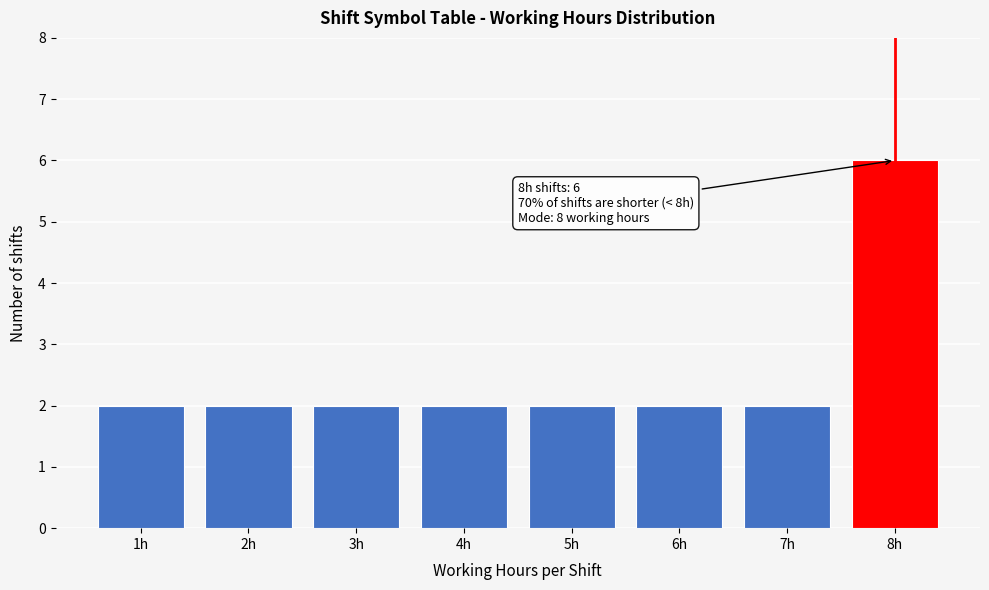

Reading left to right, extract all data points from this chart.

2	2	2	2	2	2	2	6